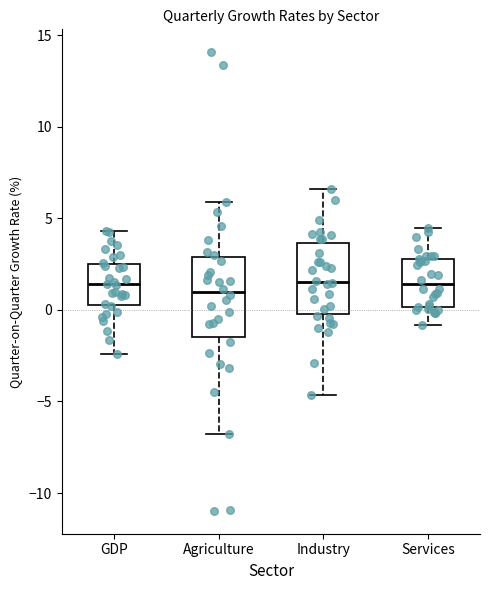

Where is the lower edge of the box for Industry on the y-axis? The values are not printed on the chart, so give them approximately, as read against the axis.

-0.5